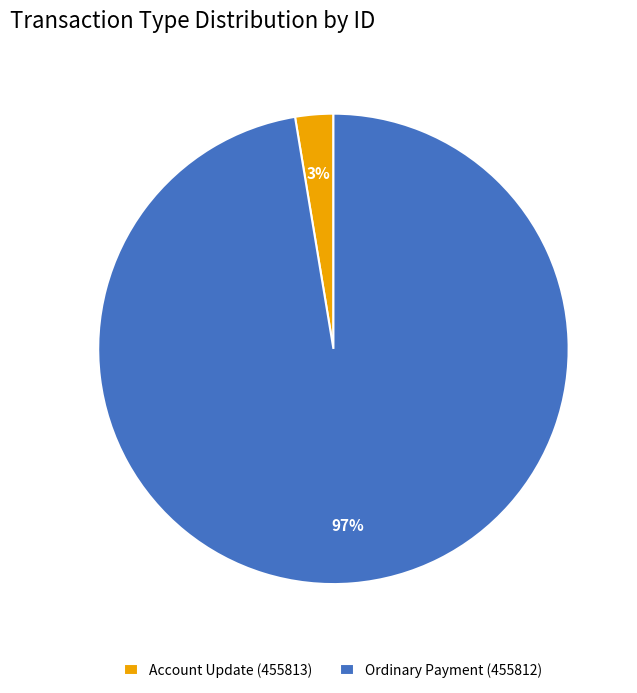

Which slice represents more than half of the pie?

Ordinary Payment (455812)